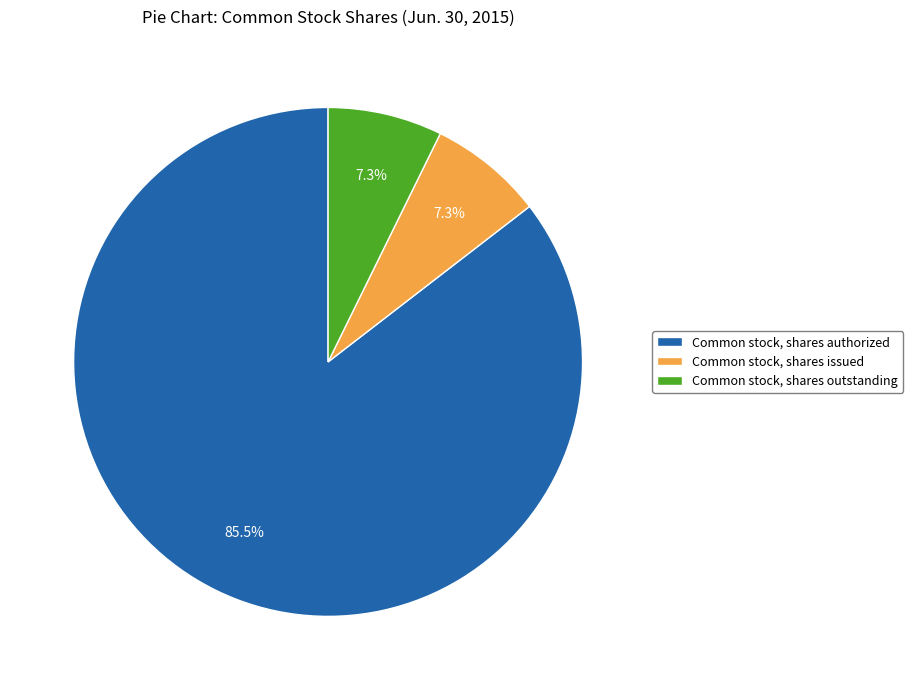

How many segments does this pie chart have?

3